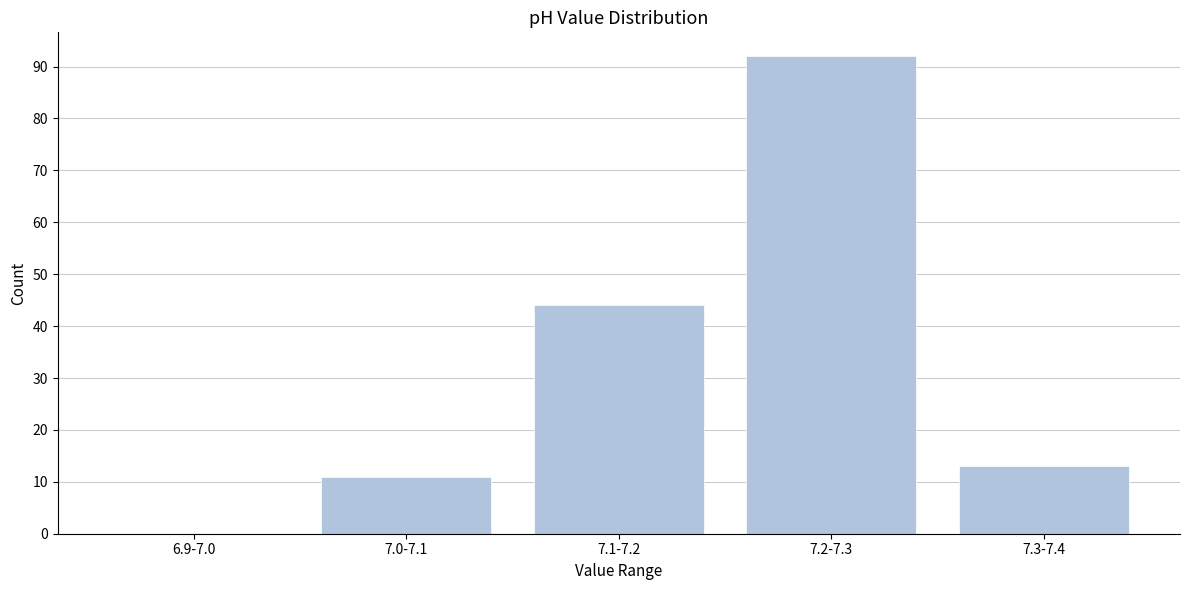

Reading left to right, what are all the values shown in this chart?

6.9-7.0=0	7.0-7.1=11	7.1-7.2=44	7.2-7.3=92	7.3-7.4=13